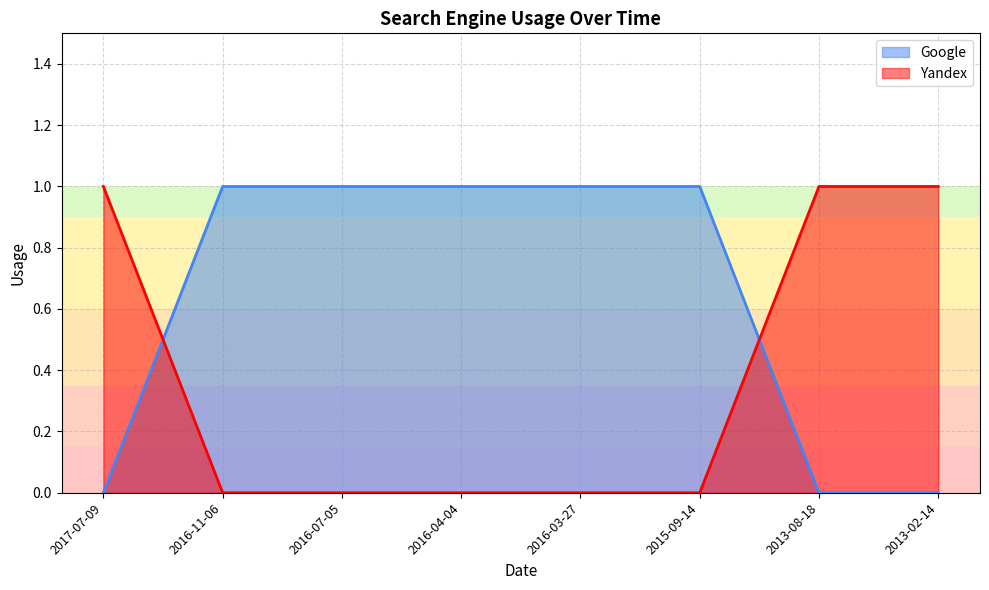

True or false: Yandex has a value of 0 at 2016-04-04.

True